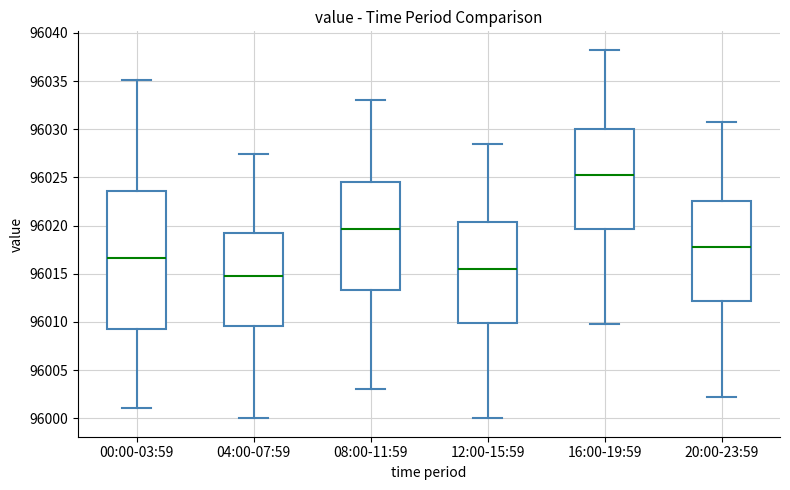

Which box's median line is the lowest?

04:00-07:59